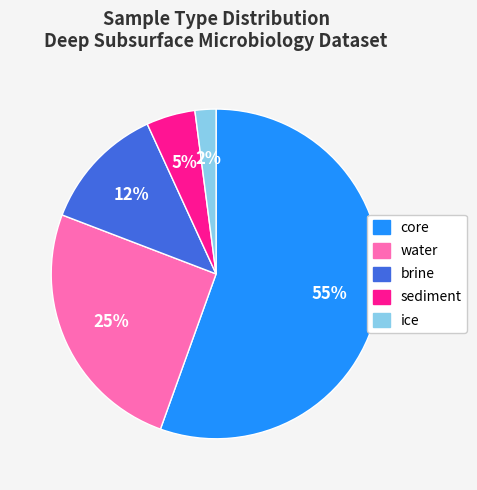

How many slices are in this pie chart?

5